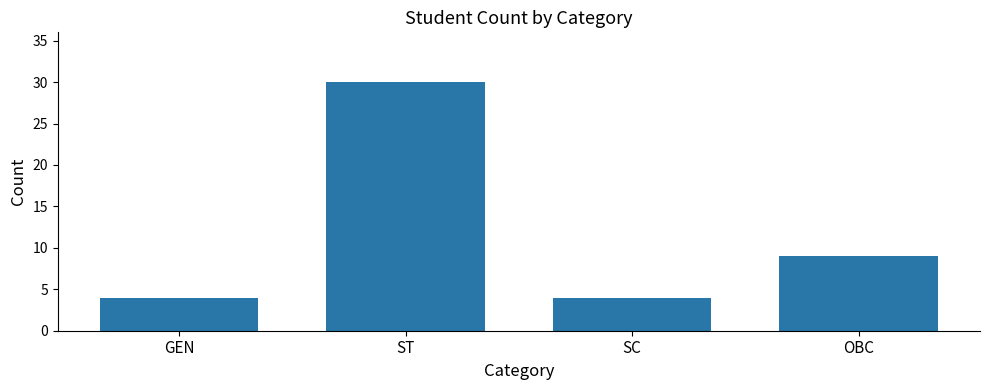

Reading left to right, extract all data points from this chart.

4	30	4	9